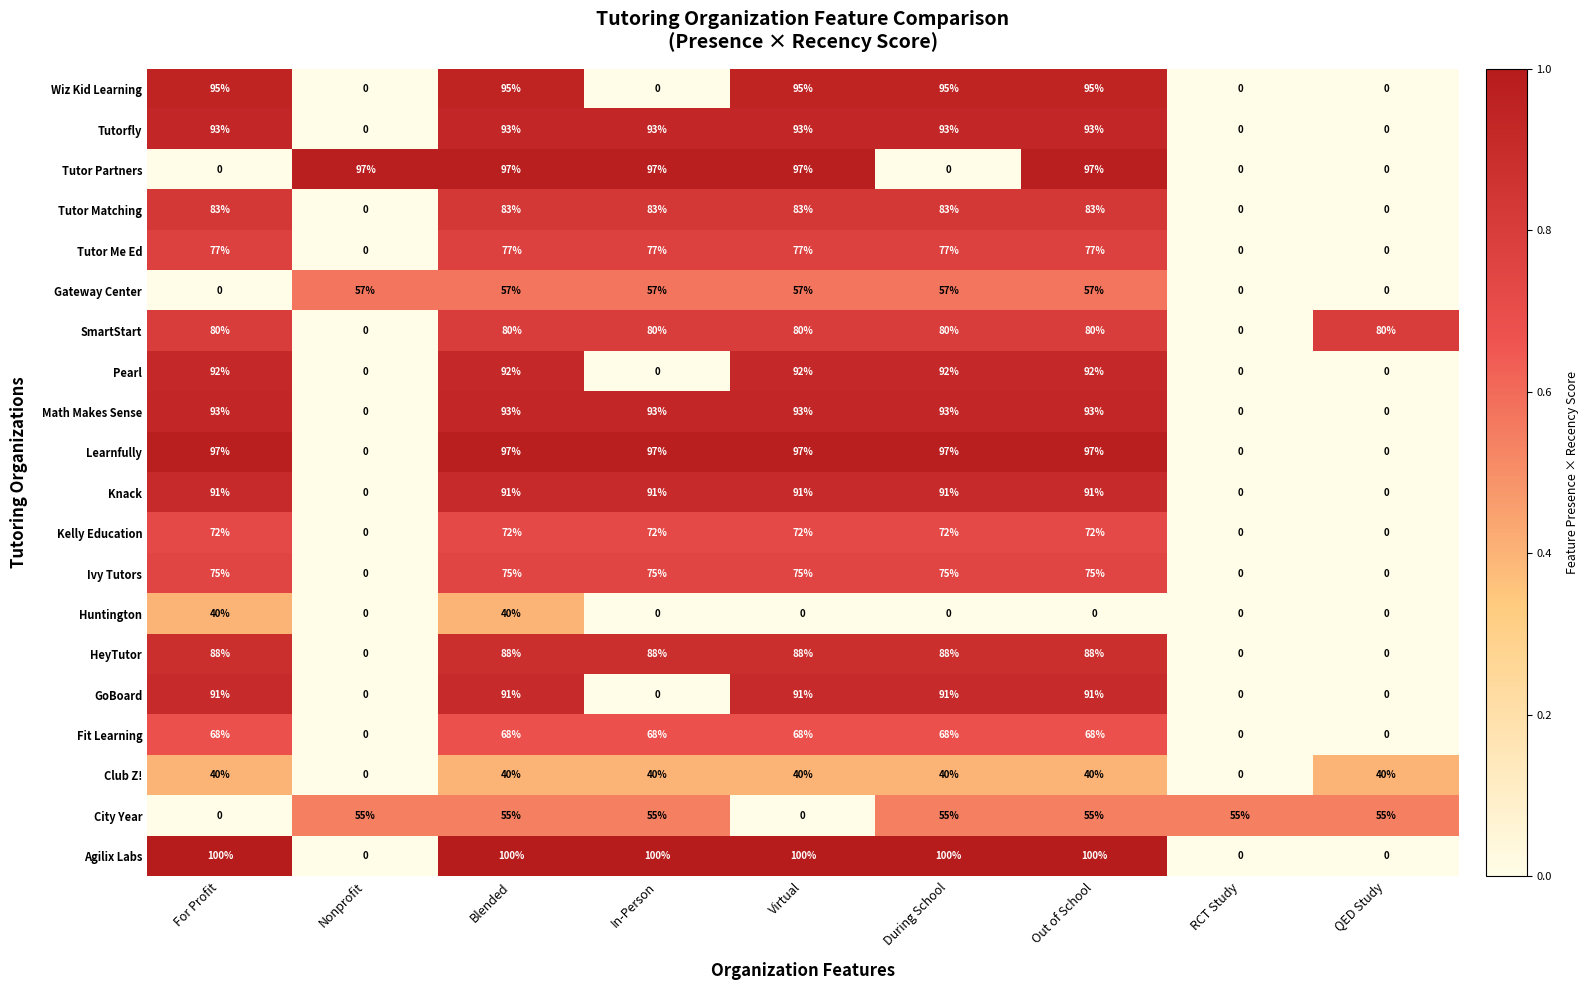

How many Pearl values are between 0 and 92?

9